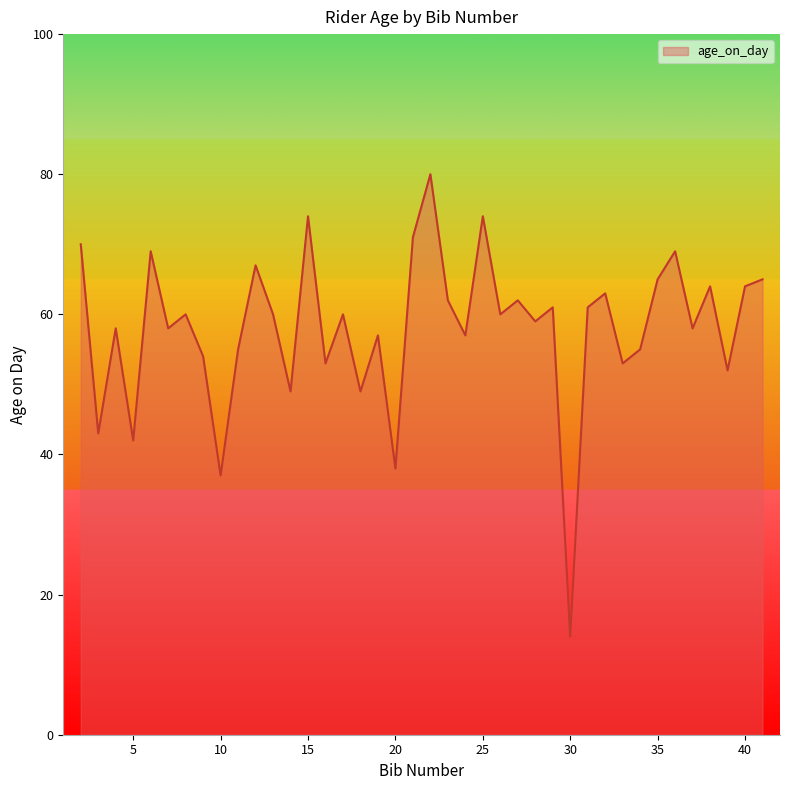

What is the difference between the maximum and minimum values?

66